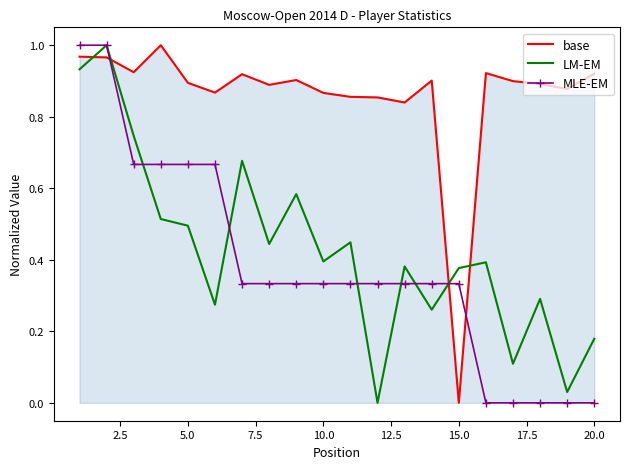

True or false: base and MLE-EM cross at least once.

True